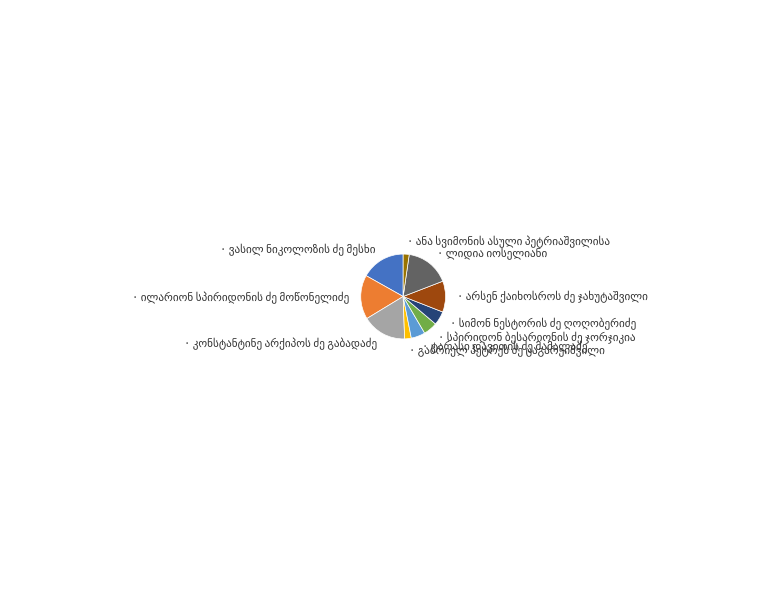

Does any single category account for the majority?

No